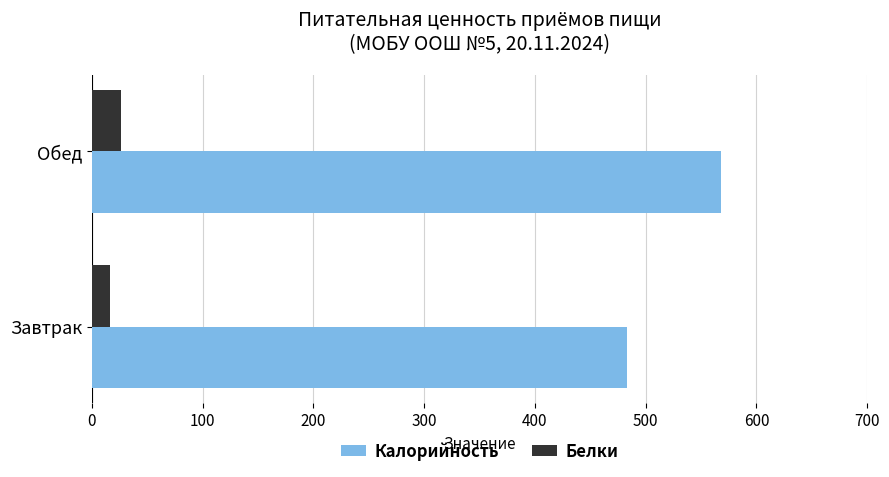

Is it true that Калорийность equals 233.8 at Обед?

False